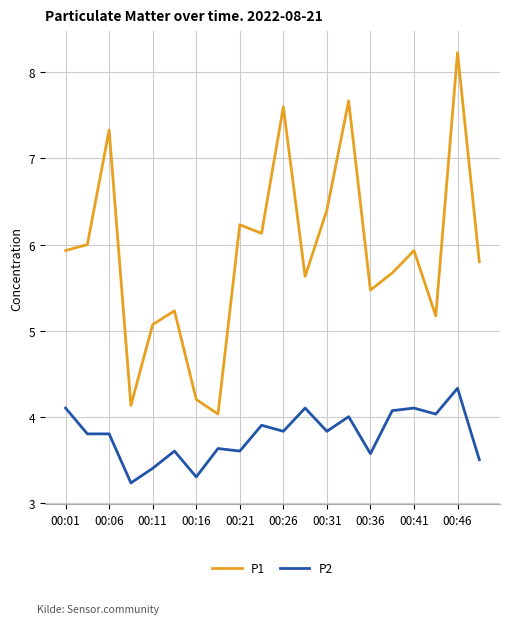

True or false: P2 and P1 cross at least once.

False